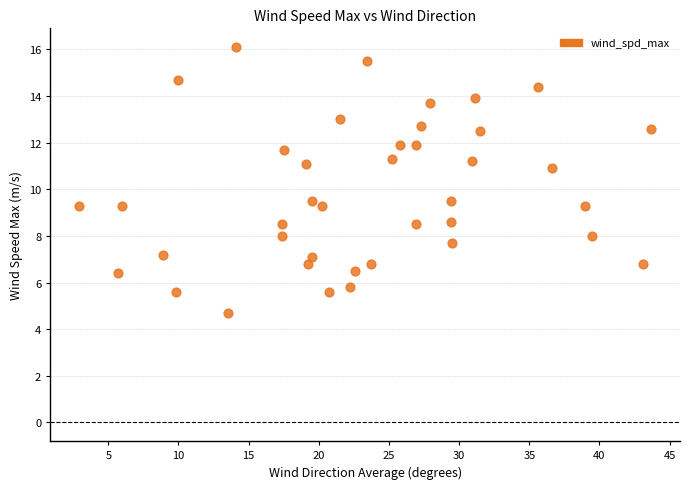

What is the range of X values (max minus min)?

40.8